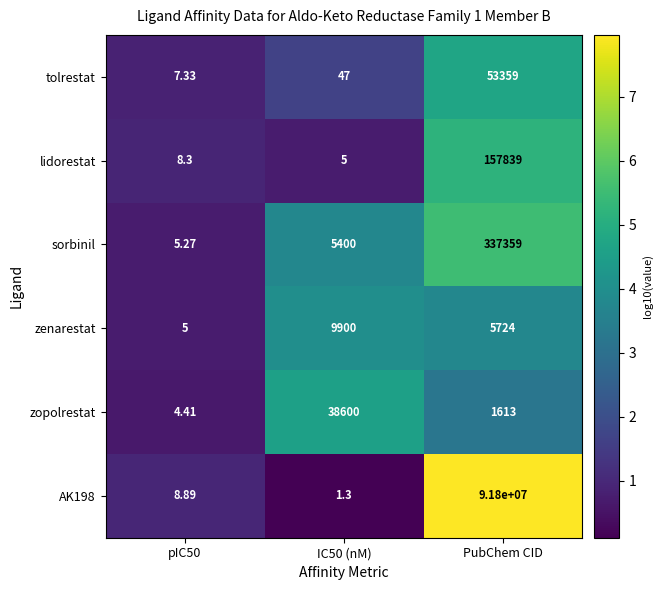

Is the value of zopolrestat at IC50 (nM) greater than the value of zenarestat at pIC50?

Yes